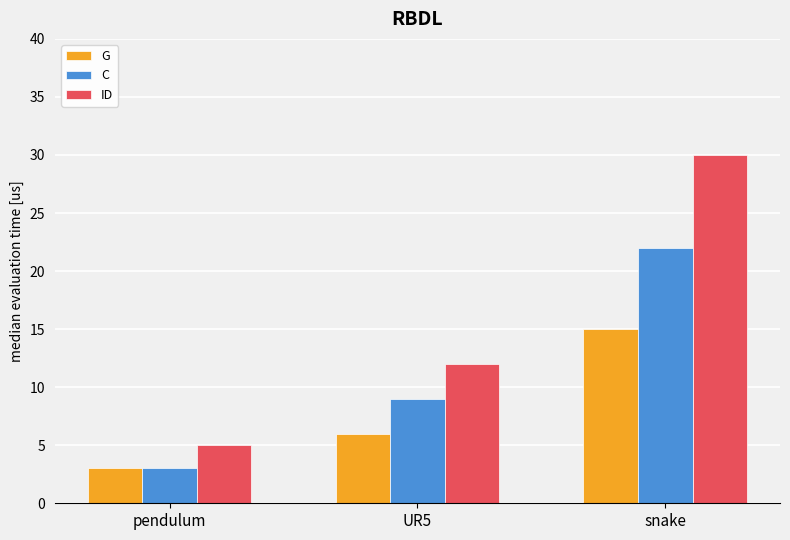

How many bars are there in each group?

3